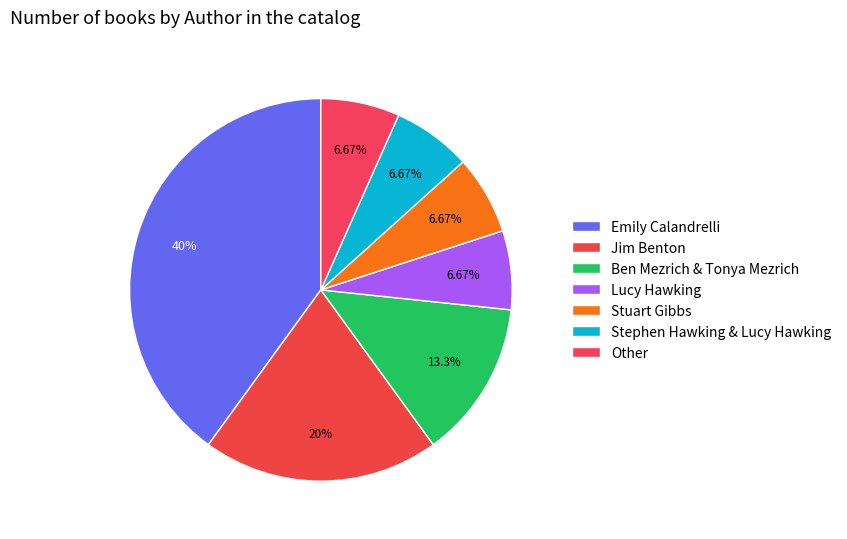

To the nearest percent, what is the average slice percentage?

14%